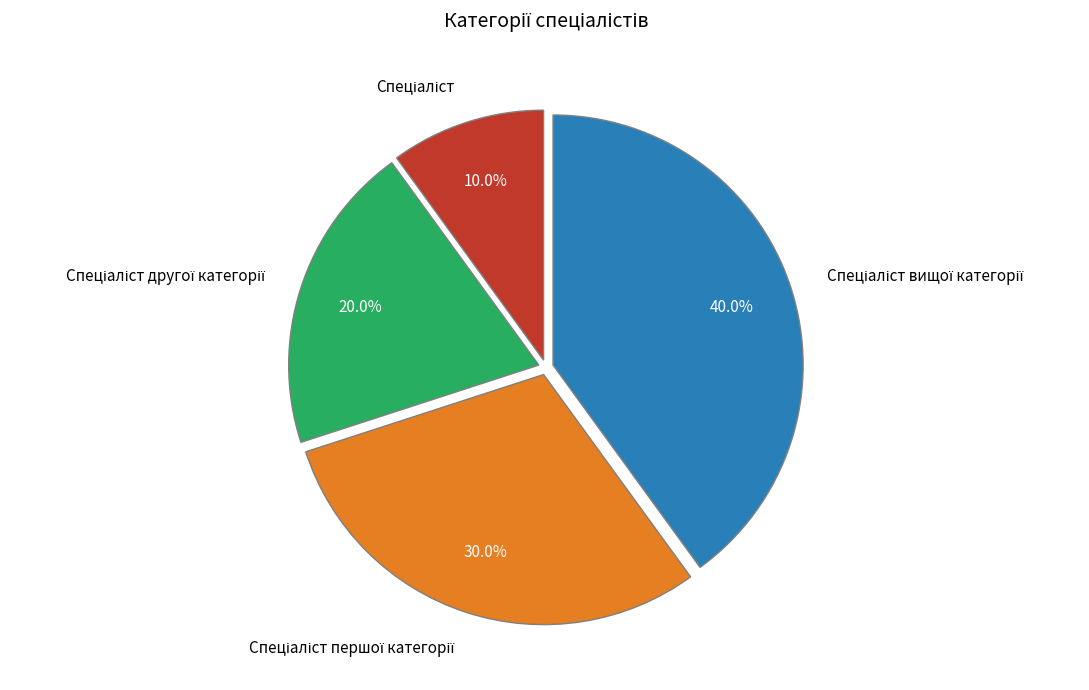

Is there a majority slice in this chart?

No